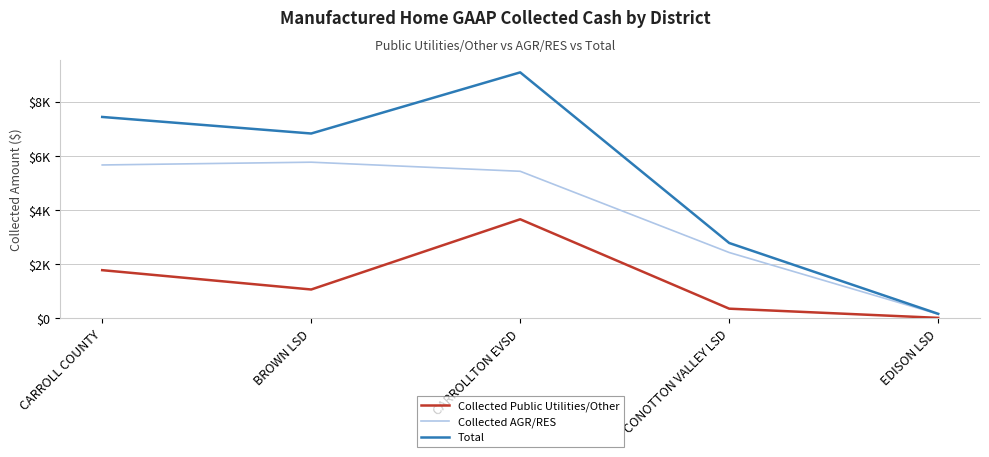

True or false: Collected AGR/RES and Collected Public Utilities/Other cross at least once.

False